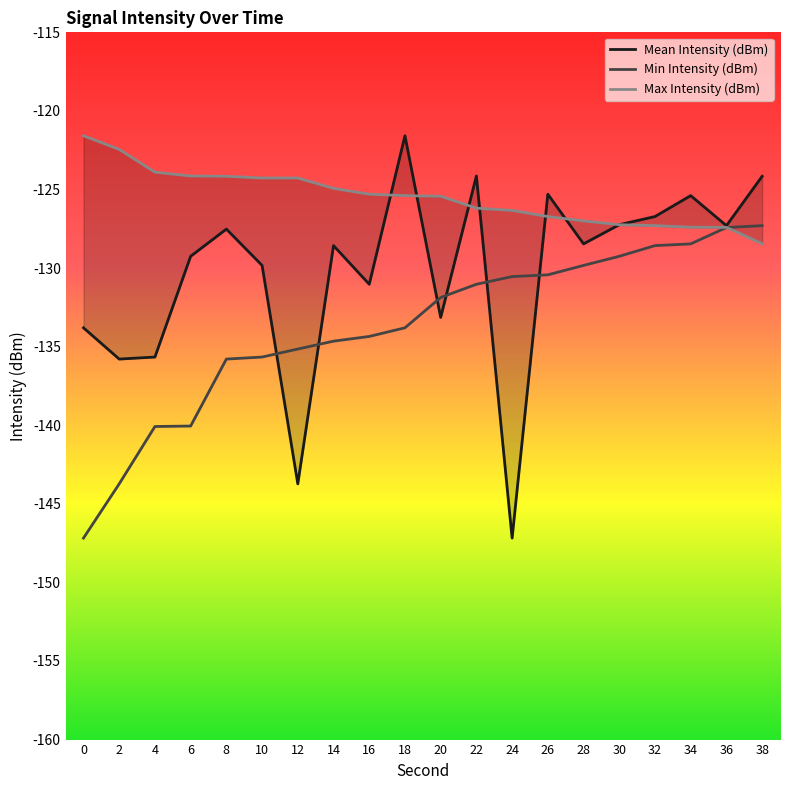

True or false: Max Intensity (dBm) has more than 1 points higher than both neighbors.

False